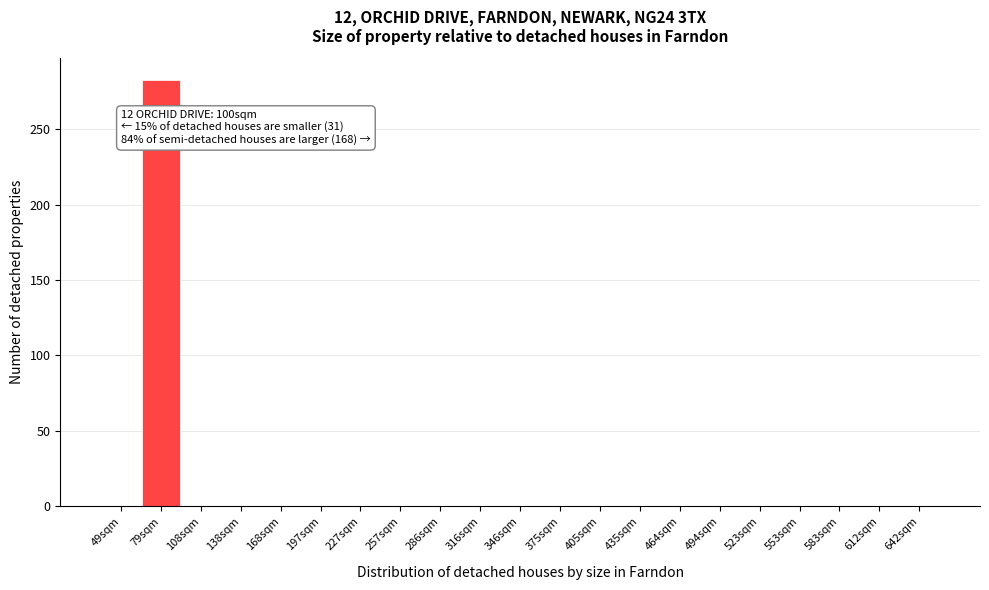

Reading left to right, extract all data points from this chart.

49sqm=0	79sqm=283	108sqm=0	138sqm=0	168sqm=0	197sqm=0	227sqm=0	257sqm=0	286sqm=0	316sqm=0	346sqm=0	375sqm=0	405sqm=0	435sqm=0	464sqm=0	494sqm=0	523sqm=0	553sqm=0	583sqm=0	612sqm=0	642sqm=0